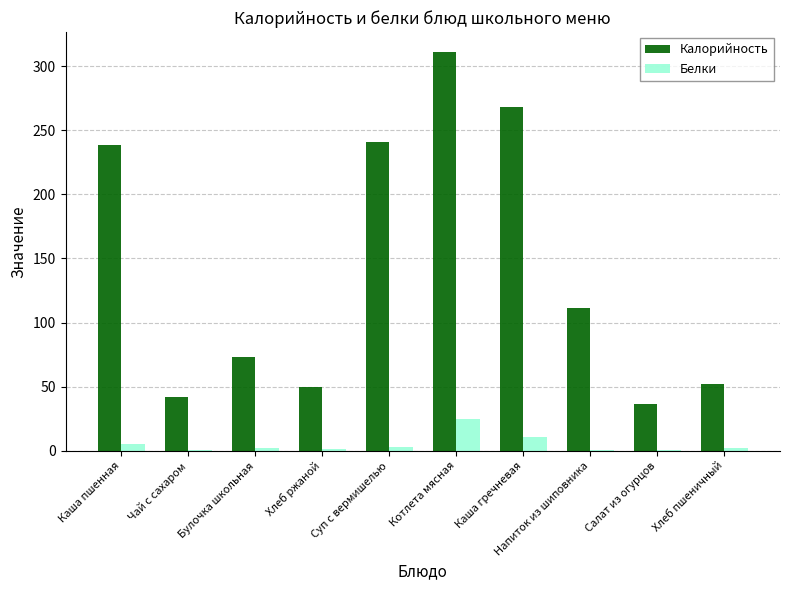

What is the spread (max minus min) of values at Салат из огурцов?

36.1